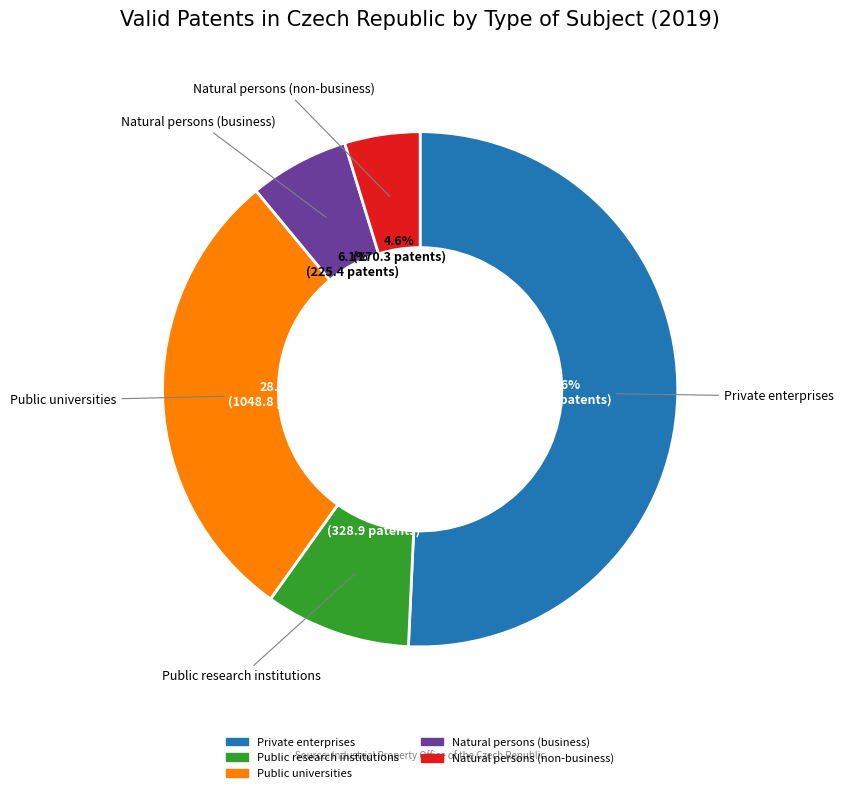

Rank the categories by value from highest to lowest.

Private enterprises, Public universities, Public research institutions, Natural persons (business), Natural persons (non-business)